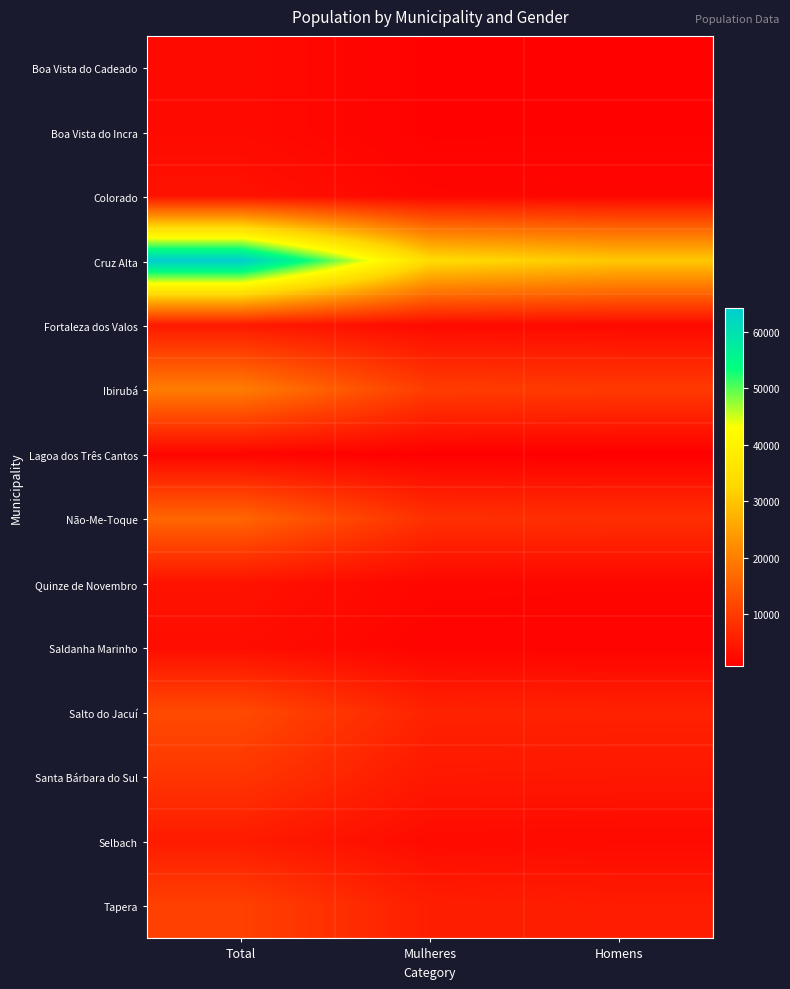

What is the total value across all series at Homens?

76836